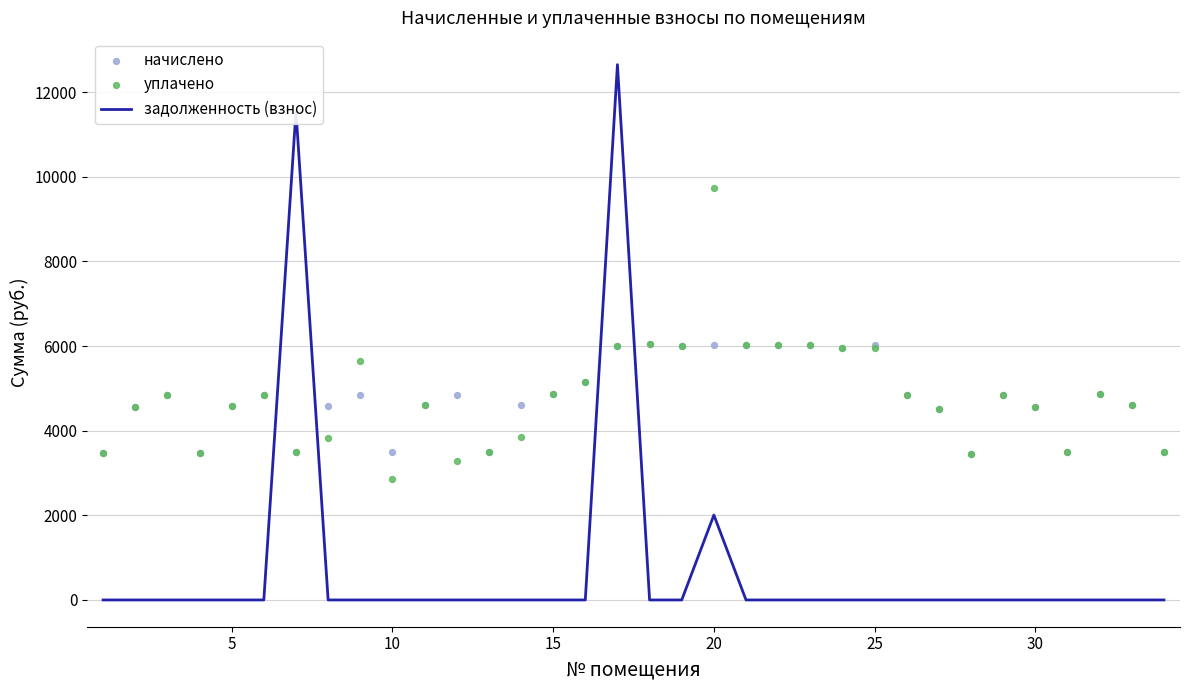

What is the highest value of the задолженность (взнос) series?

12652.3